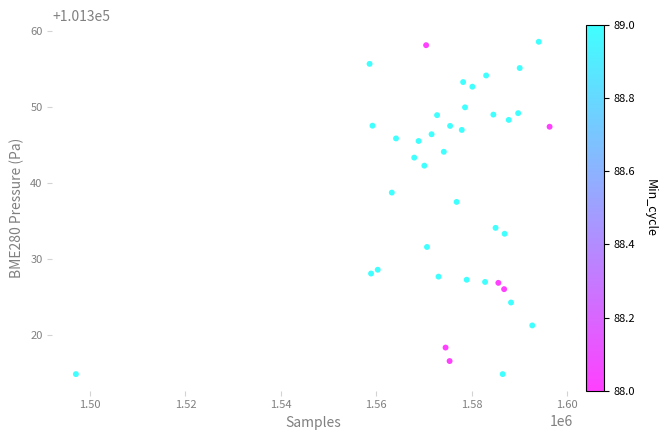

What is the range of Y values (max minus min)?

43.8